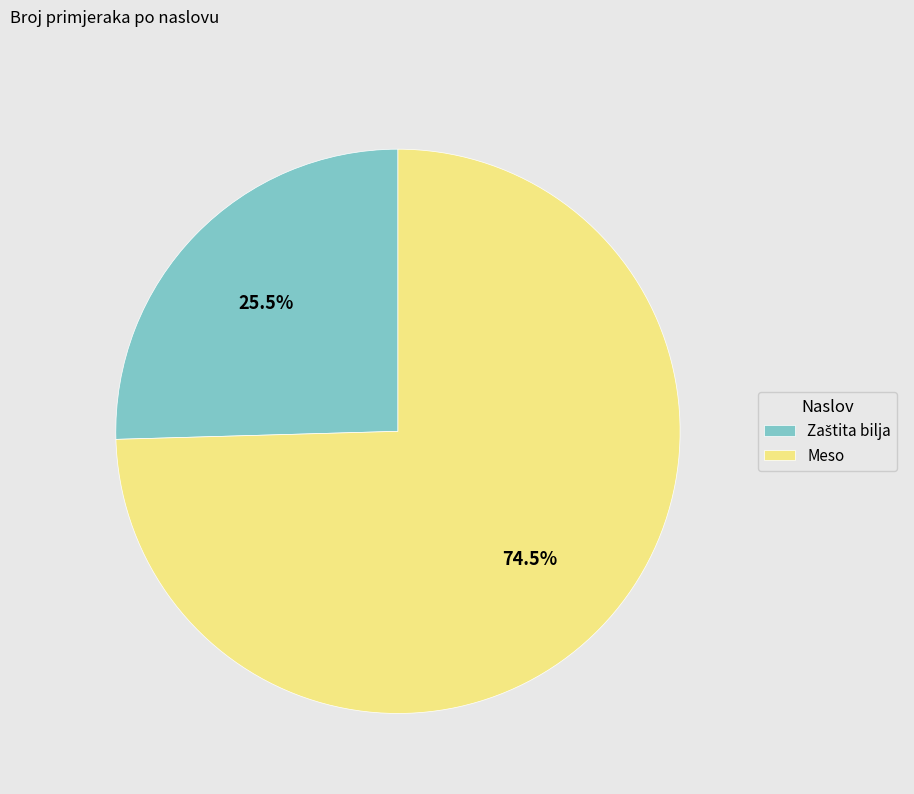

Does Meso account for over 50% of the chart?

Yes